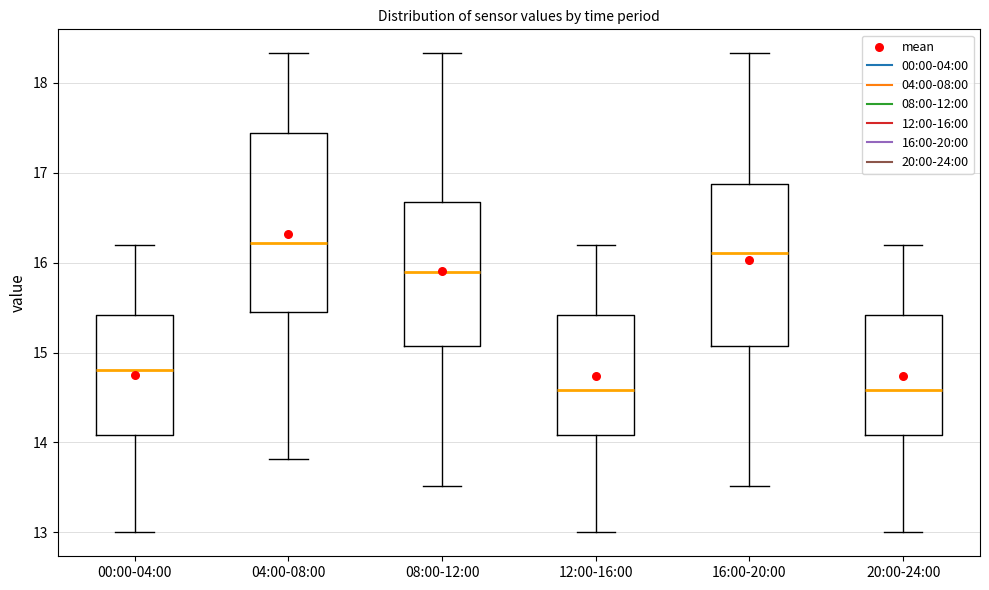

Where is the lower edge of the box for 12:00-16:00 on the y-axis? The values are not printed on the chart, so give them approximately, as read against the axis.

14.1